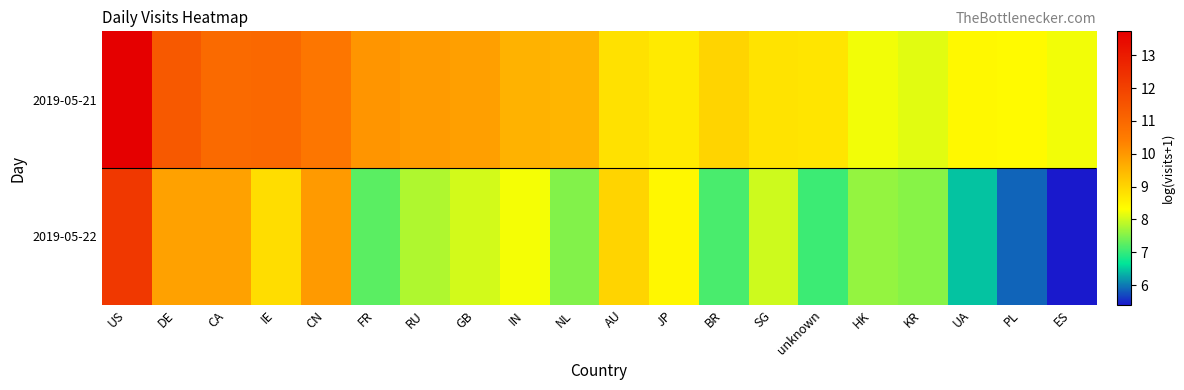

Rank the series by their average value, from lowest to highest.

2019-05-22, 2019-05-21